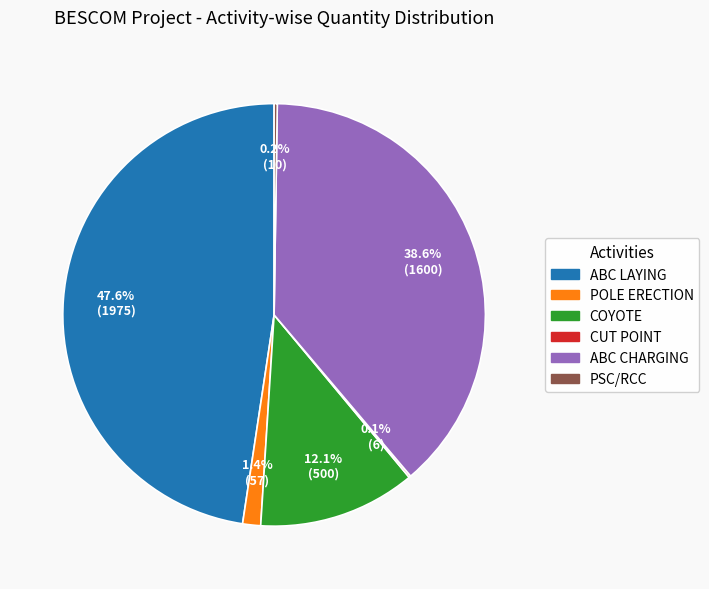

Does ABC LAYING account for over 50% of the chart?

No